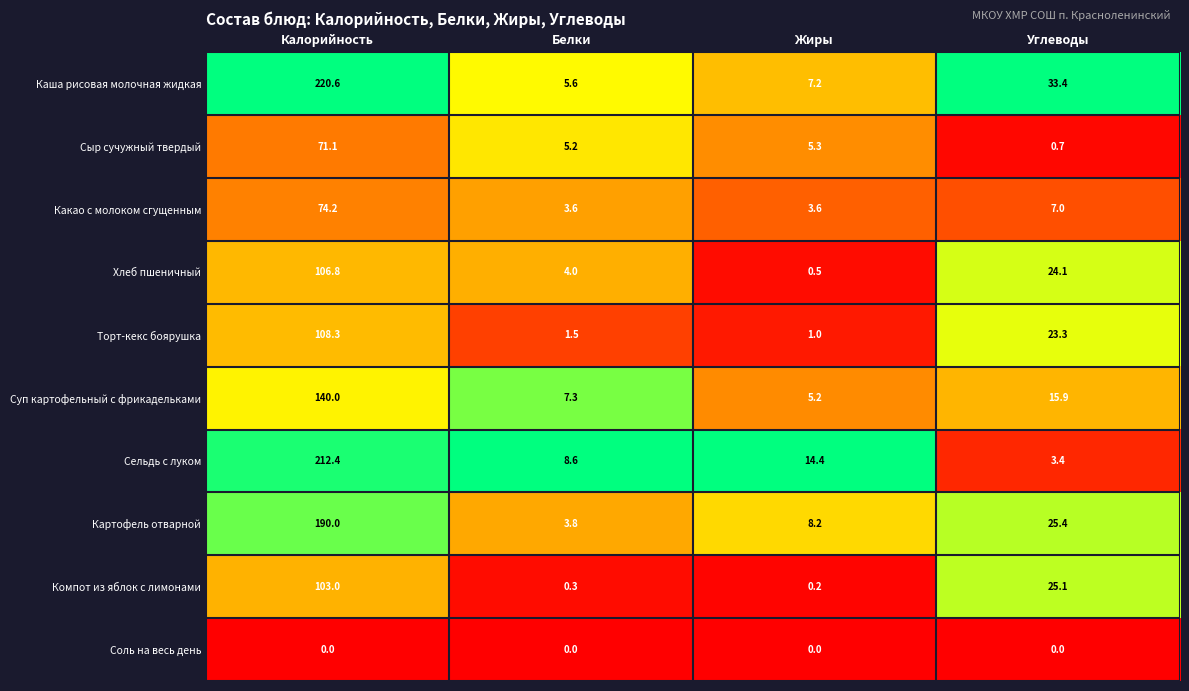

At how many categories does at least one series exceed 0?

4